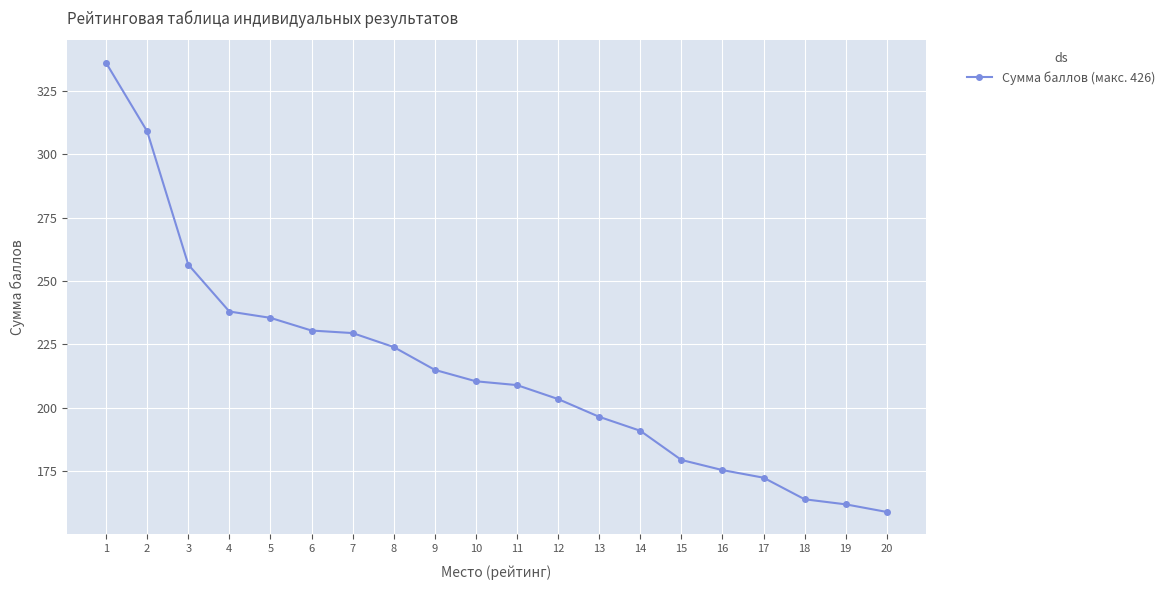

True or false: the data shows 90.8 at 19.

False